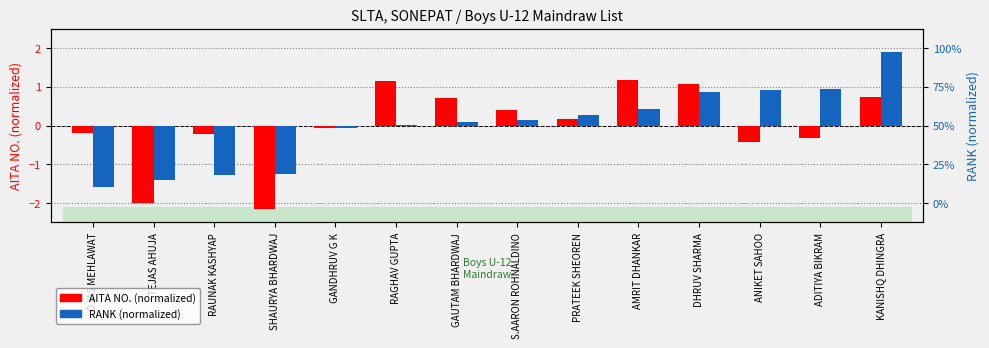

Where is RANK (normalized) nearest to the value 0?

RAGHAV GUPTA